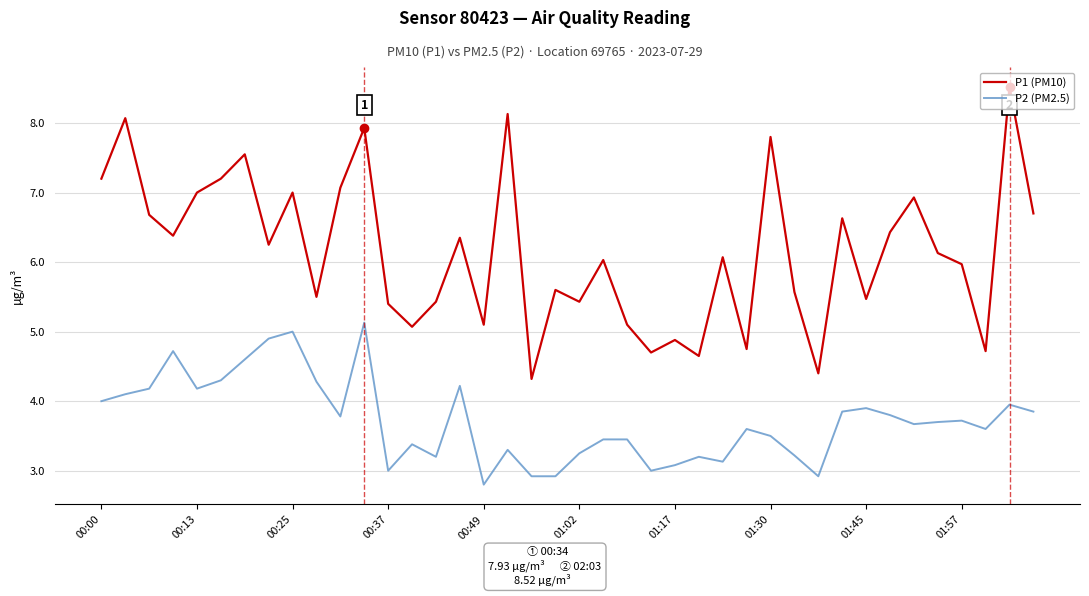

Does the chart have visible grid lines?

Yes